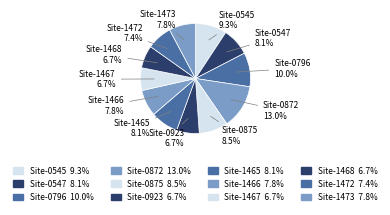

Between Site-1472 and Site-0547, which is larger?

Site-0547